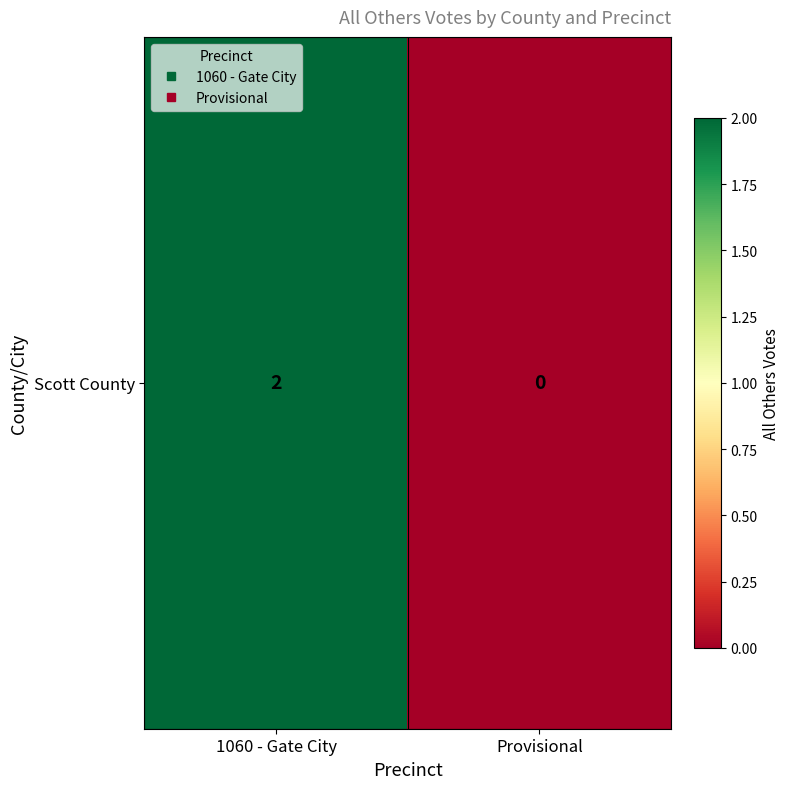

Reading left to right, list all the values displayed in this chart.

1060 - Gate City=2	Provisional=0